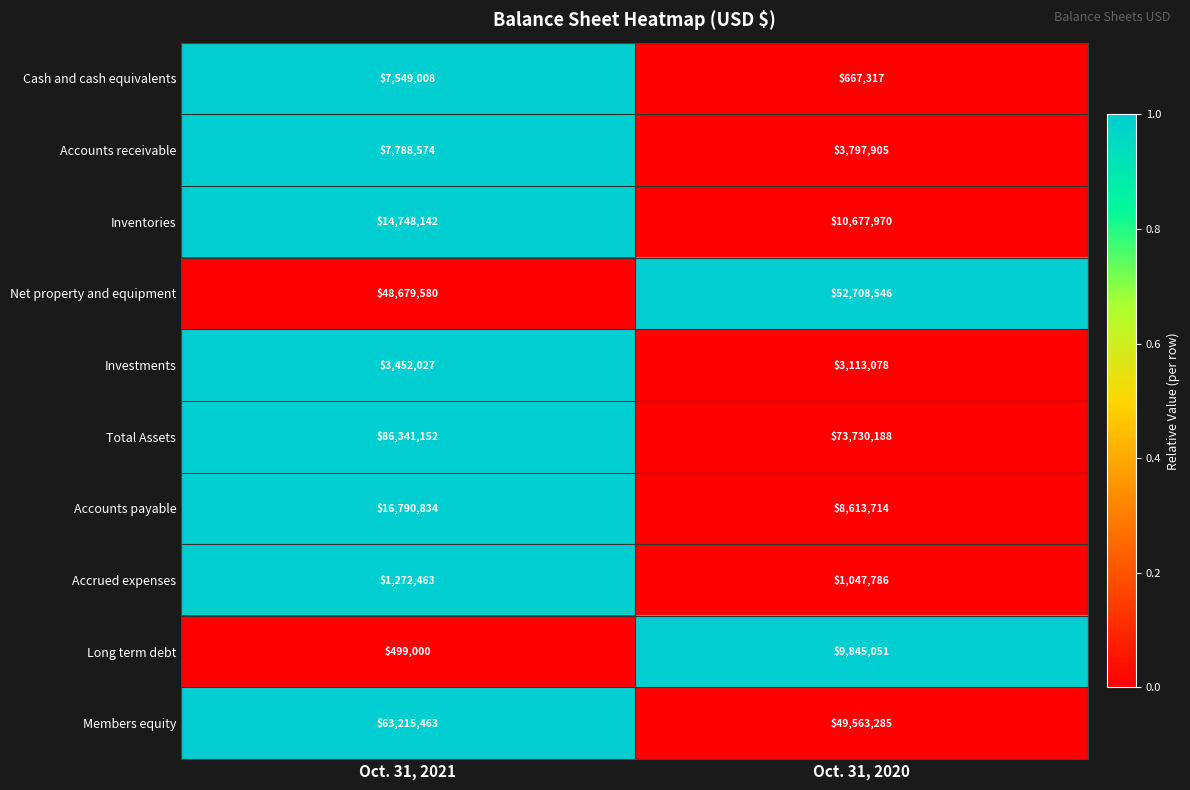

What is the average value of the Net property and equipment series?

50694063